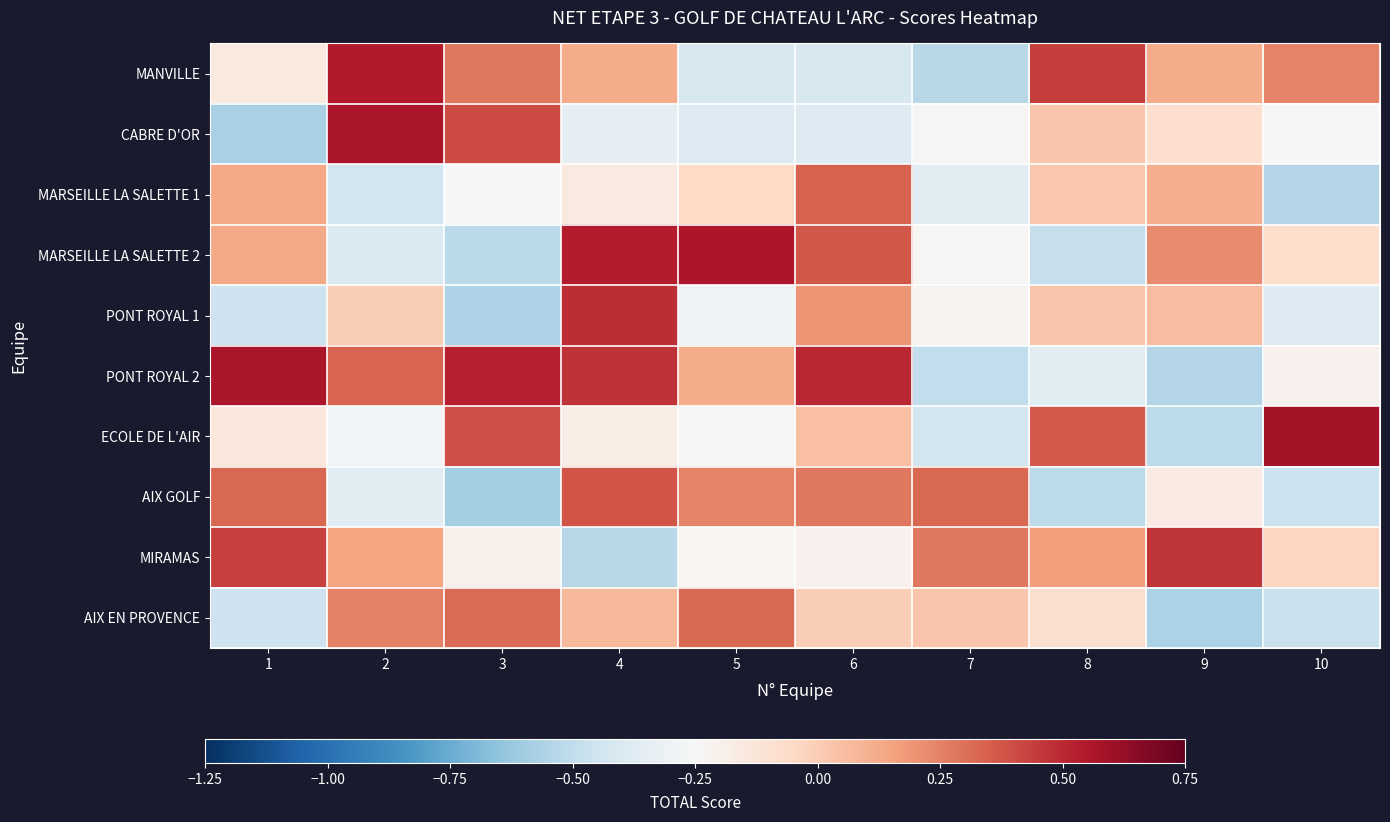

Reading left to right, extract all data points from this chart.

MANVILLE: 1=-0.2	2=0.5	3=0.3	4=0.1	5=-0.4	6=-0.4	7=-0.5	8=0.4	9=0.1	10=0.2
CABRE D'OR: 1=-0.6	2=0.6	3=0.4	4=-0.3	5=-0.4	6=-0.4	7=-0.2	8=0.0	9=-0.1	10=-0.3
MARSEILLE LA SALETTE 1: 1=0.1	2=-0.4	3=-0.2	4=-0.2	5=-0.1	6=0.3	7=-0.4	8=0.0	9=0.1	10=-0.5
MARSEILLE LA SALETTE 2: 1=0.1	2=-0.4	3=-0.5	4=0.5	5=0.6	6=0.4	7=-0.2	8=-0.5	9=0.2	10=-0.1
PONT ROYAL 1: 1=-0.5	2=-0.0	3=-0.6	4=0.5	5=-0.3	6=0.2	7=-0.2	8=0.0	9=0.1	10=-0.4
PONT ROYAL 2: 1=0.6	2=0.3	3=0.5	4=0.5	5=0.1	6=0.5	7=-0.5	8=-0.4	9=-0.5	10=-0.2
ECOLE DE L'AIR: 1=-0.1	2=-0.3	3=0.4	4=-0.2	5=-0.3	6=0.1	7=-0.4	8=0.4	9=-0.5	10=0.6
AIX GOLF: 1=0.3	2=-0.4	3=-0.6	4=0.4	5=0.2	6=0.3	7=0.3	8=-0.5	9=-0.2	10=-0.5
MIRAMAS: 1=0.4	2=0.1	3=-0.2	4=-0.5	5=-0.2	6=-0.2	7=0.3	8=0.2	9=0.5	10=-0.0
AIX EN PROVENCE: 1=-0.5	2=0.3	3=0.3	4=0.1	5=0.3	6=-0.0	7=0.0	8=-0.1	9=-0.6	10=-0.5